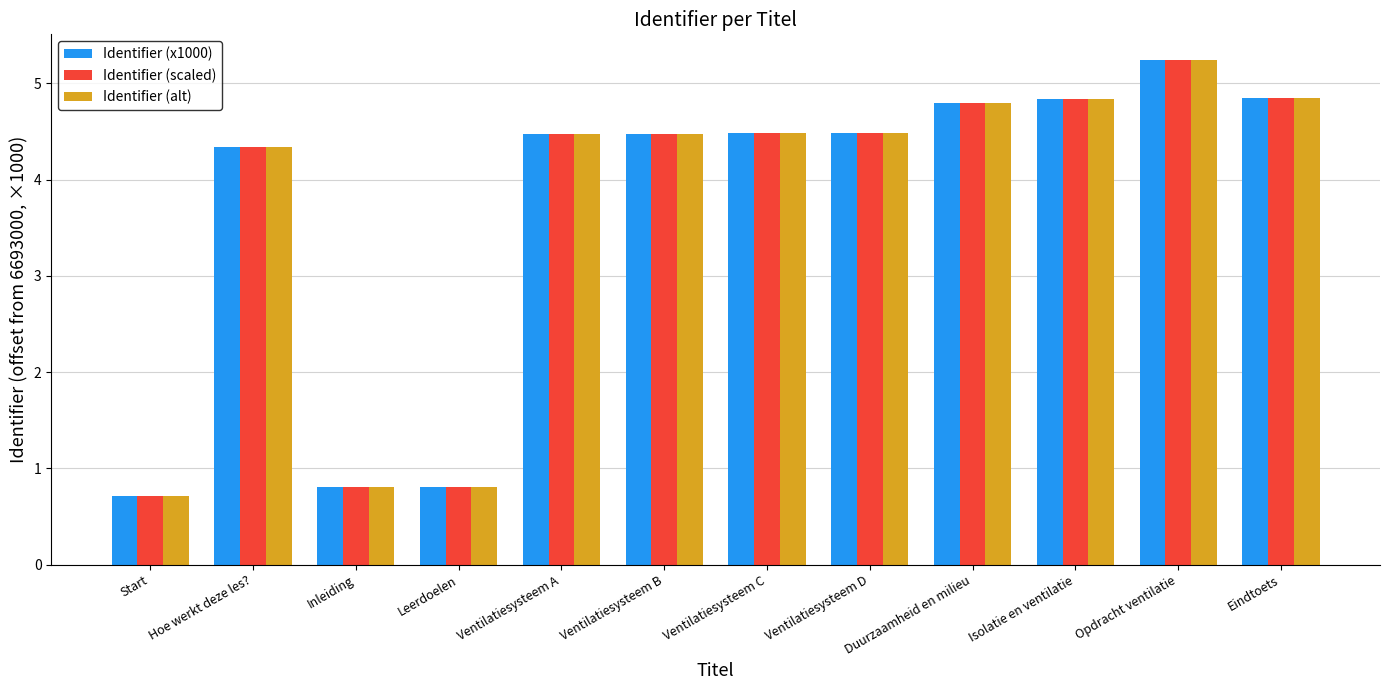

What is the lowest value of the Identifier (x1000) series?

0.7